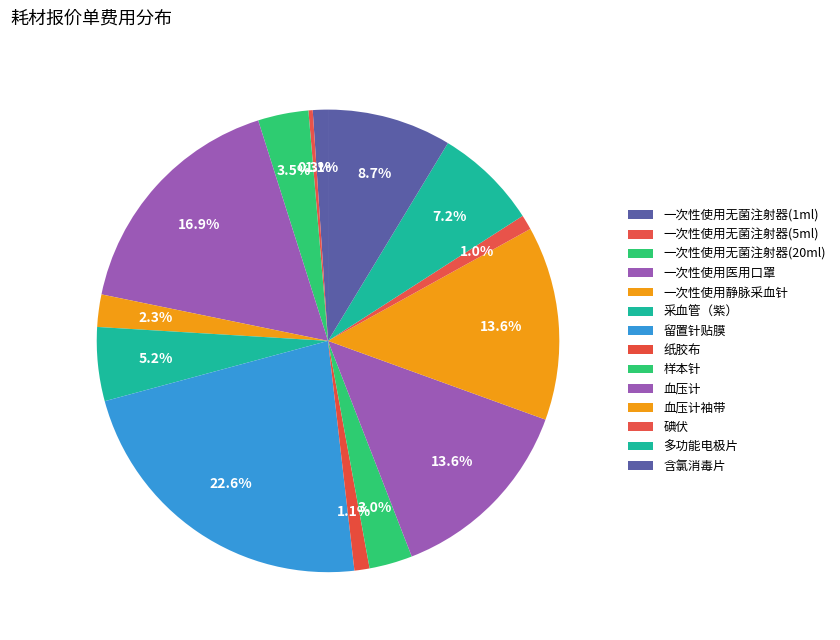

What is the largest slice in the pie chart?

留置针贴膜